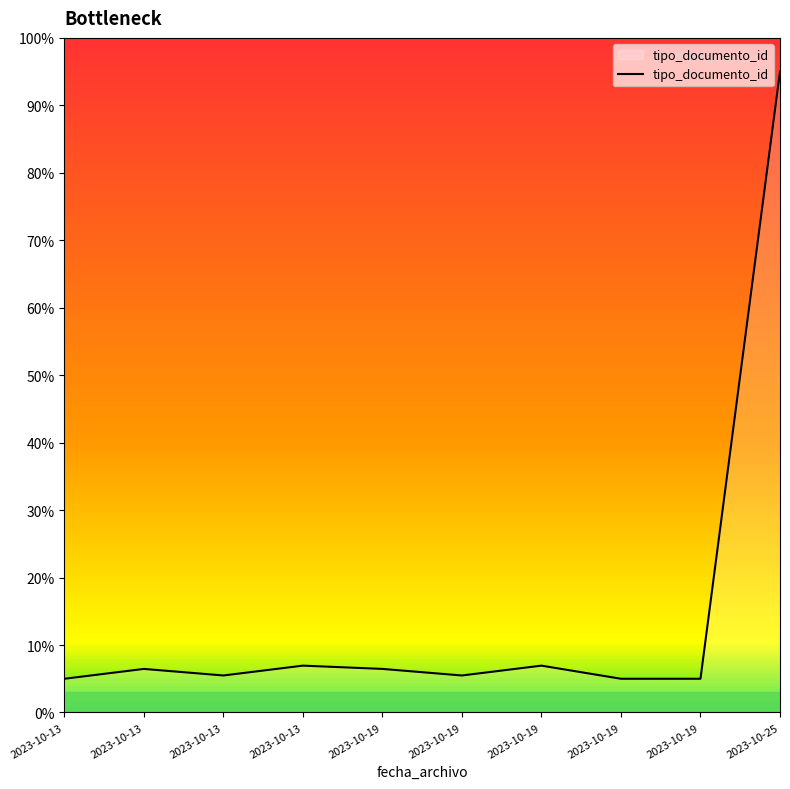

Rank the categories by value from lowest to highest.

2023-10-13, 2023-10-19, 2023-10-19, 2023-10-13, 2023-10-19, 2023-10-13, 2023-10-19, 2023-10-13, 2023-10-19, 2023-10-25